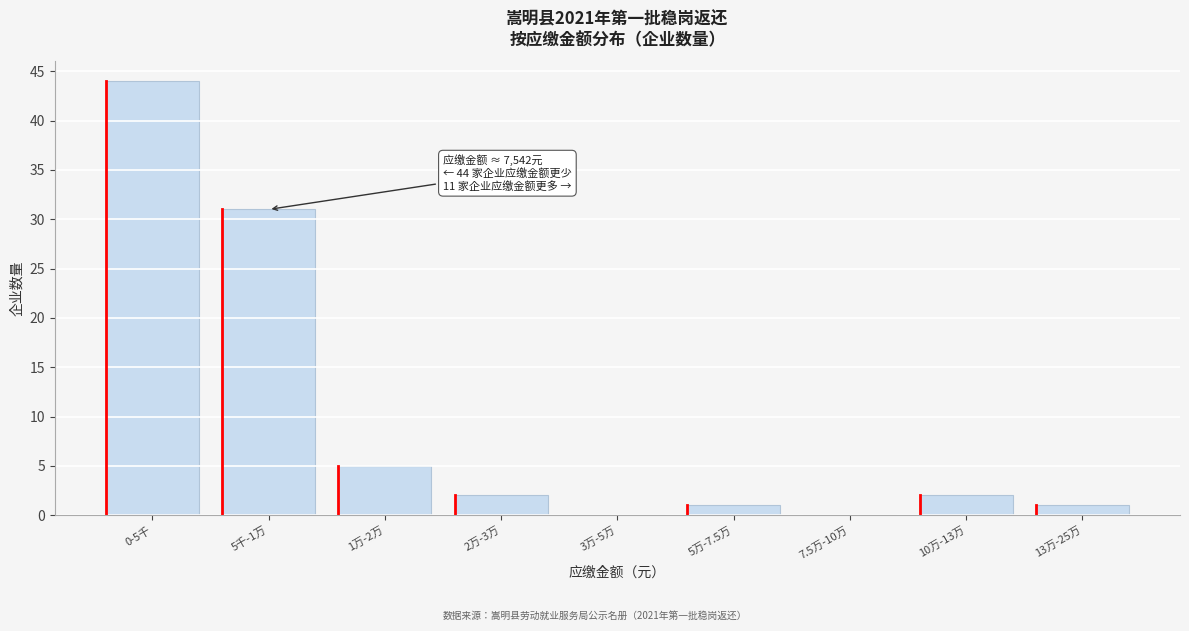

Reading left to right, extract all data points from this chart.

0-5千=44	5千-1万=31	1万-2万=5	2万-3万=2	3万-5万=0	5万-7.5万=1	7.5万-10万=0	10万-13万=2	13万-25万=1